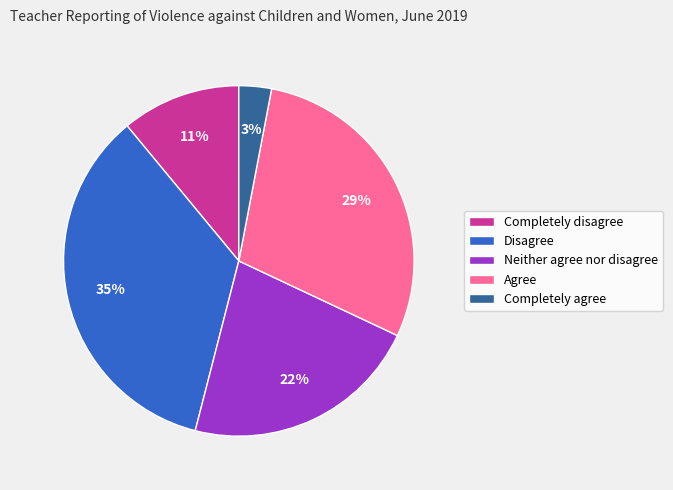

How many segments does this pie chart have?

5